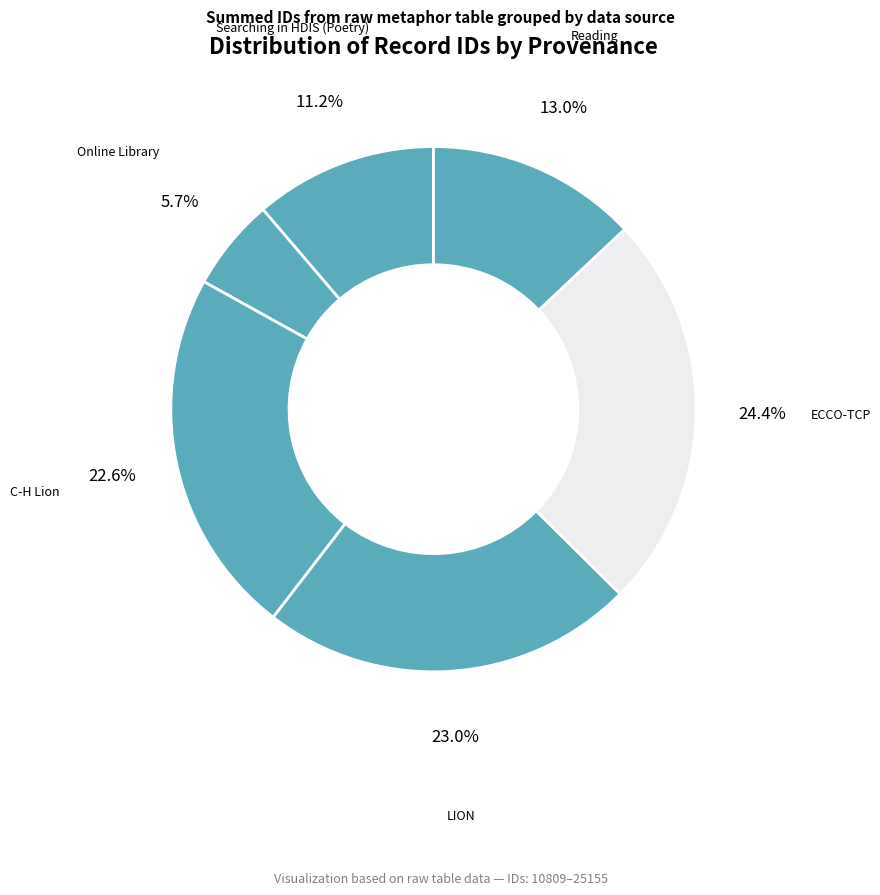

How many slices are in this pie chart?

6